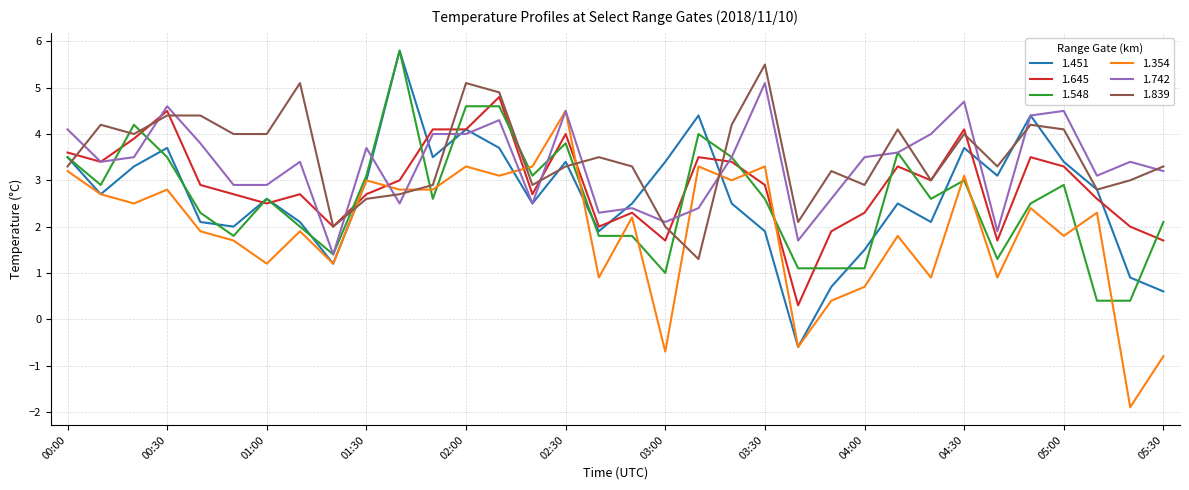

What is the greatest value displayed?

5.8